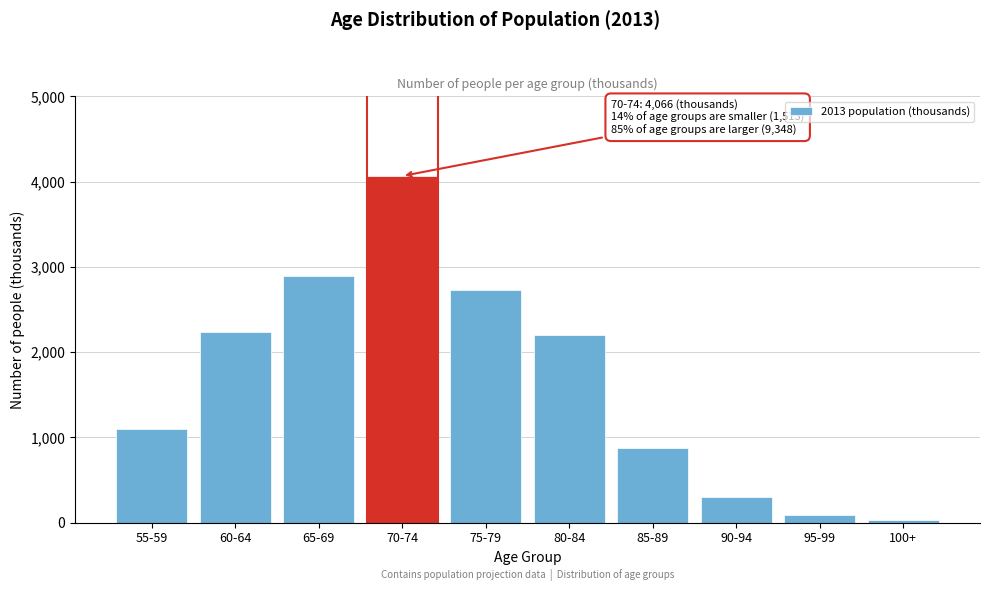

Reading right to left, list all the values displayed in this chart.

36.3	86.5	296.2	877.0	2200.7	2733.1	4066.2	2888.8	2235.7	1099.1